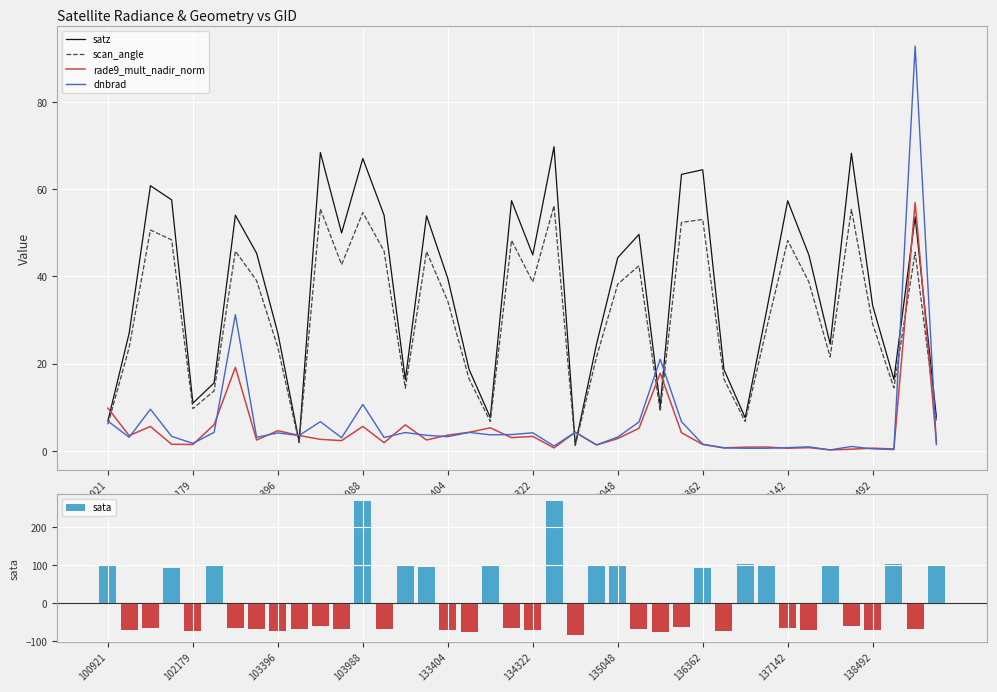

Reading right to left, what are all the values shown in this chart?

satz: 7.8	53.7	16.4	33.3	68.2	24.5	44.9	57.3	31.9	7.6	18.6	64.4	63.4	10.3	49.6	44.3	24.4	1.4	69.7	44.9	57.4	7.6	18.7	39.5	53.9	16.3	54.0	67.0	50.0	68.4	2.2	27.0	45.3	54.0	15.6	10.9	57.5	60.8	27.0	6.9
scan_angle: 6.9	45.5	14.5	29.1	55.4	21.5	38.7	48.2	27.9	6.7	16.5	53.1	52.4	9.1	42.4	38.2	21.5	1.2	56.2	38.7	48.2	6.8	16.5	34.3	45.7	14.4	45.8	54.6	42.7	55.5	1.9	23.7	39.0	45.8	13.8	9.7	48.4	50.6	23.7	6.1
rade9_mult_nadir_norm: 2.1	56.9	0.4	0.6	0.4	0.2	0.7	0.6	0.9	0.9	0.7	1.5	4.2	17.8	5.2	2.8	1.4	4.3	0.7	3.3	3.0	5.3	4.3	3.6	2.5	6.0	1.9	5.6	2.4	2.6	3.5	4.6	2.5	19.2	6.0	1.5	1.5	5.6	3.5	9.8
dnbrad: 1.4	92.8	0.3	0.5	1.0	0.2	0.9	0.7	0.6	0.6	0.7	1.5	6.7	21.0	6.6	3.2	1.4	4.3	1.1	4.2	3.7	3.7	4.2	3.3	3.6	4.2	3.1	10.7	3.0	6.7	3.5	4.1	3.1	31.2	4.3	1.7	3.3	9.6	3.1	6.8
sata: 100.3	-67.5	101.7	-71.8	-61.4	100.1	-69.7	-66.1	97.3	101.5	-73.8	90.6	-63.5	-77.3	-68.2	96.4	99.3	-84.6	268.1	-69.8	-66.2	97.0	-75.3	-70.6	93.4	100.5	-67.3	269.2	-68.2	-61.1	-69.6	-72.4	-69.0	-66.8	99.5	-72.5	92.5	-64.8	-72.3	99.5